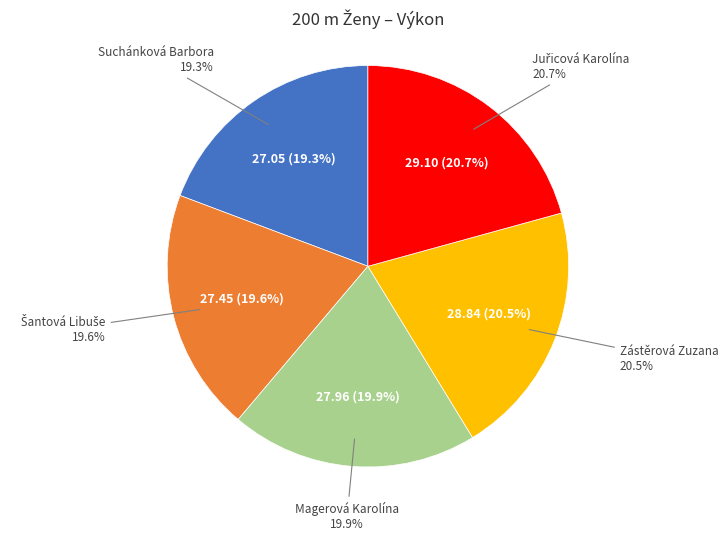

Combined, do Zástěrová Zuzana and Magerová Karolína account for over 50%?

No